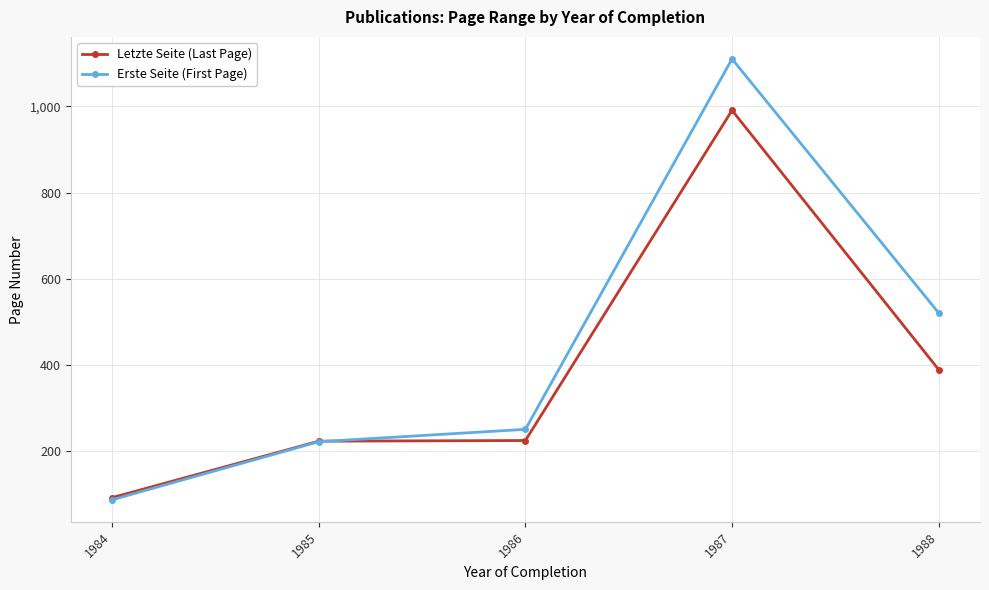

Does the chart display data point markers on the line(s)?

Yes